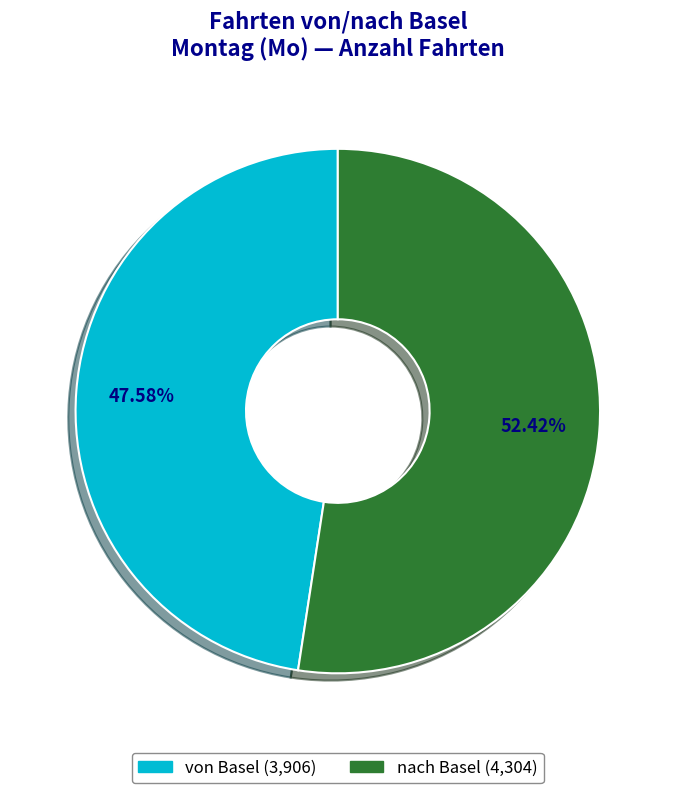

Does any single category account for the majority?

Yes